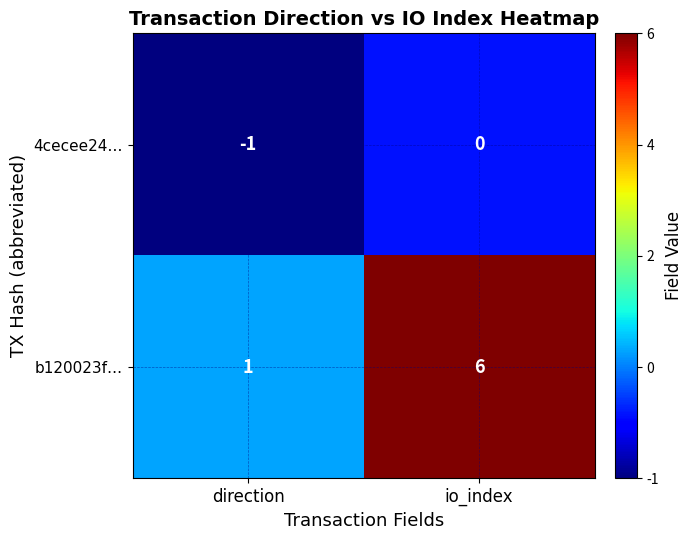

What is the sum of the b120023f… values at io_index and direction?

7